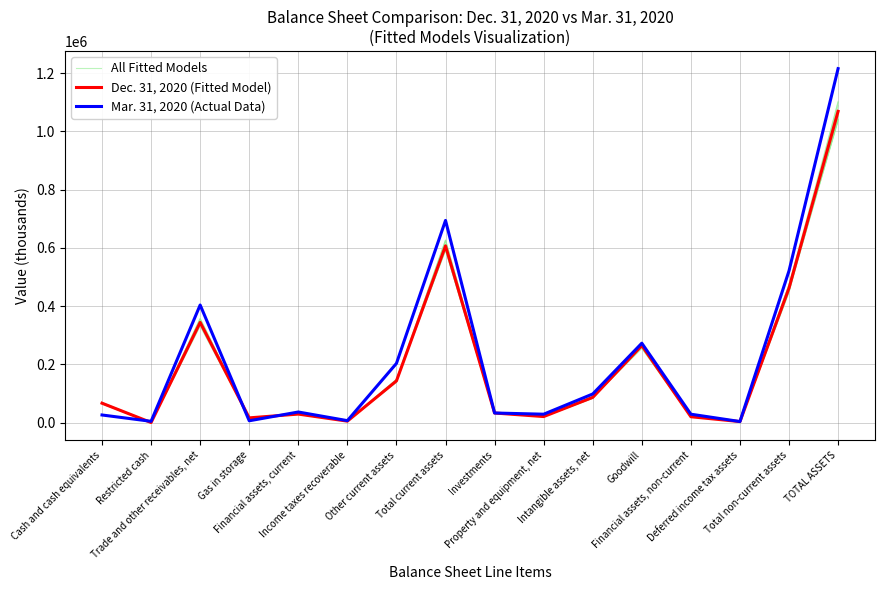

The All Fitted Models series shows 3335.4 at Deferred income tax assets. True or false?

True